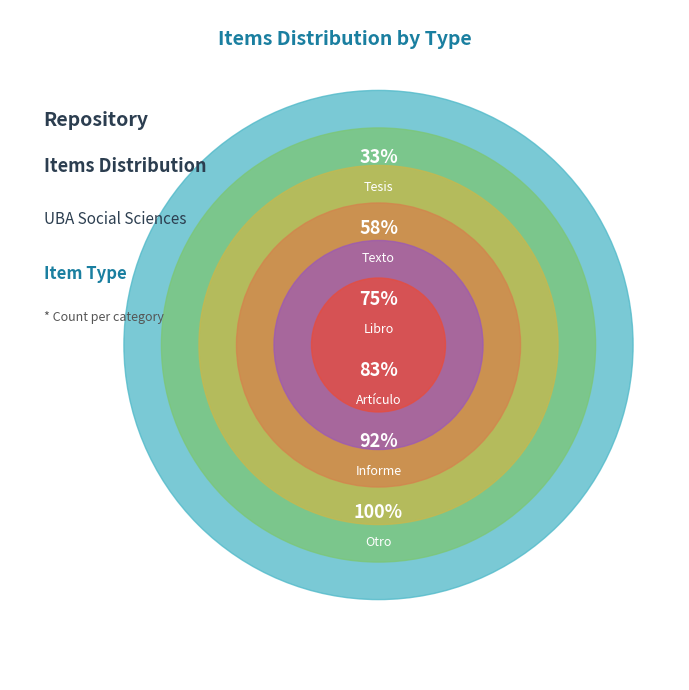

What percentage is NOT represented by Tesis?

66.7%